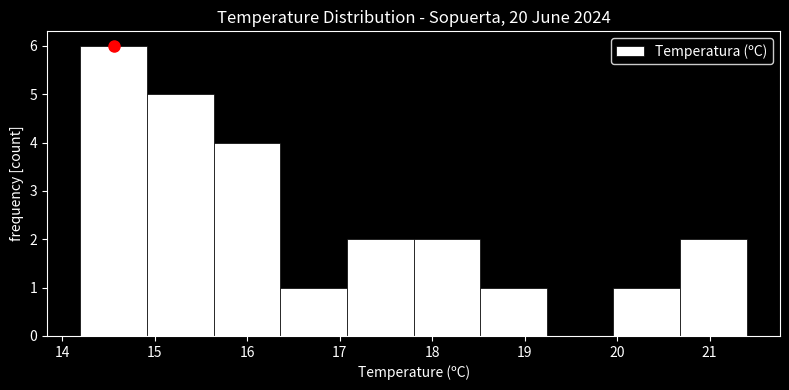

Reading left to right, transcribe this chart: for each bar, give the range it covers on the x-axis and its height. Neither the bar edges nor the heights are printed on the chart, so give them approximately, as read against the axes.

14.20 to 14.92: 6
14.92 to 15.64: 5
15.64 to 16.36: 4
16.36 to 17.08: 1
17.08 to 17.80: 2
17.80 to 18.52: 2
18.52 to 19.24: 1
19.24 to 19.96: 0
19.96 to 20.68: 1
20.68 to 21.40: 2